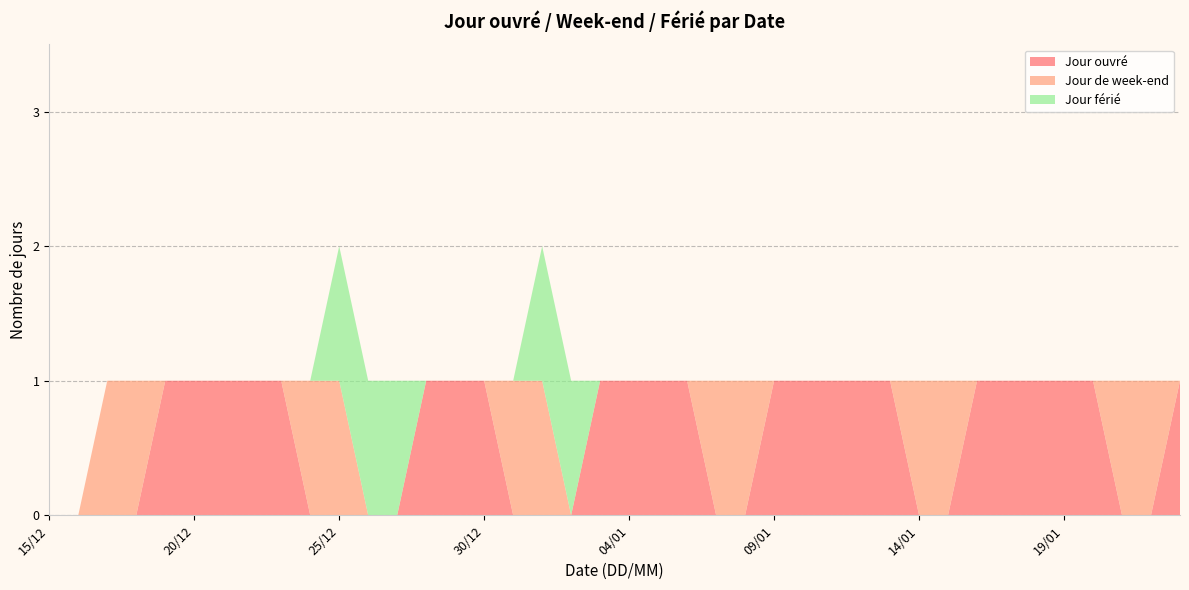

Reading left to right, extract all data points from this chart.

Jour ouvré: 15/12=0	16/12=0	17/12=0	18/12=0	19/12=1	20/12=1	21/12=1	22/12=1	23/12=1	24/12=0	25/12=0	26/12=0	27/12=0	28/12=1	29/12=1	30/12=1	31/12=0	01/01=0	02/01=0	03/01=1	04/01=1	05/01=1	06/01=1	07/01=0	08/01=0	09/01=1	10/01=1	11/01=1	12/01=1	13/01=1	14/01=0	15/01=0	16/01=1	17/01=1	18/01=1	19/01=1	20/01=1	21/01=0	22/01=0	23/01=1
Jour de week-end: 15/12=0	16/12=0	17/12=1	18/12=1	19/12=0	20/12=0	21/12=0	22/12=0	23/12=0	24/12=1	25/12=1	26/12=0	27/12=0	28/12=0	29/12=0	30/12=0	31/12=1	01/01=1	02/01=0	03/01=0	04/01=0	05/01=0	06/01=0	07/01=1	08/01=1	09/01=0	10/01=0	11/01=0	12/01=0	13/01=0	14/01=1	15/01=1	16/01=0	17/01=0	18/01=0	19/01=0	20/01=0	21/01=1	22/01=1	23/01=0
Jour férié: 15/12=0	16/12=0	17/12=0	18/12=0	19/12=0	20/12=0	21/12=0	22/12=0	23/12=0	24/12=0	25/12=1	26/12=1	27/12=1	28/12=0	29/12=0	30/12=0	31/12=0	01/01=1	02/01=1	03/01=0	04/01=0	05/01=0	06/01=0	07/01=0	08/01=0	09/01=0	10/01=0	11/01=0	12/01=0	13/01=0	14/01=0	15/01=0	16/01=0	17/01=0	18/01=0	19/01=0	20/01=0	21/01=0	22/01=0	23/01=0